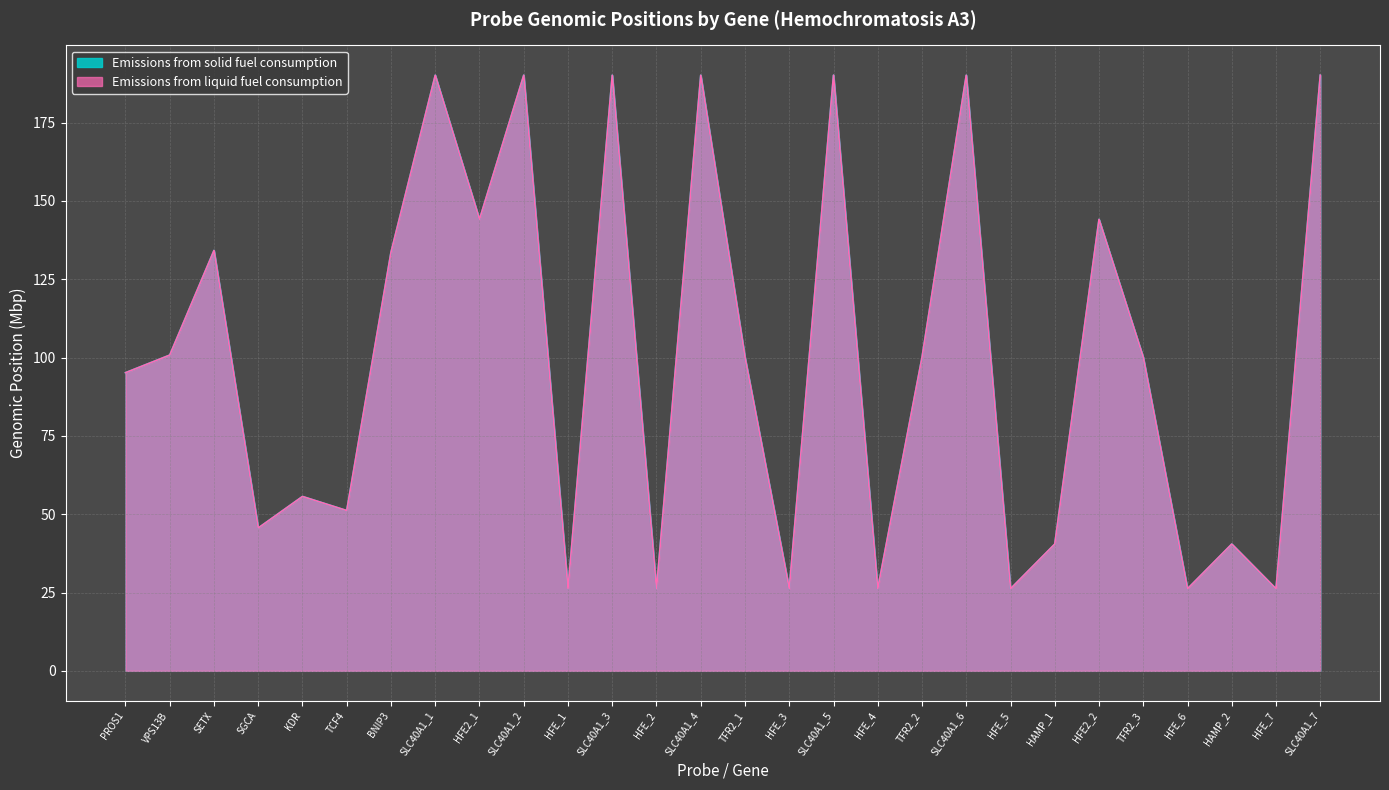

At how many categories does at least one series exceed 100?

15